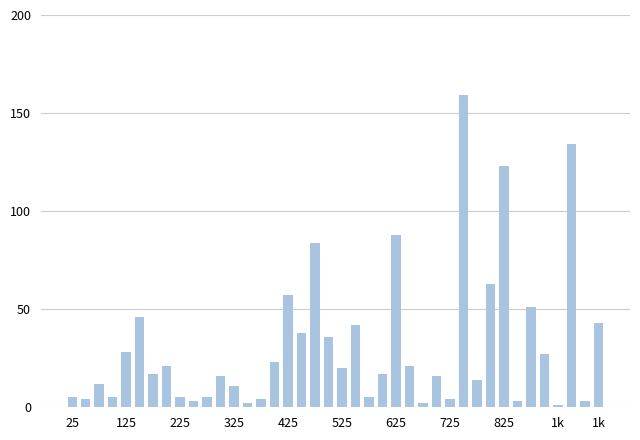

What is the greatest value displayed?

159